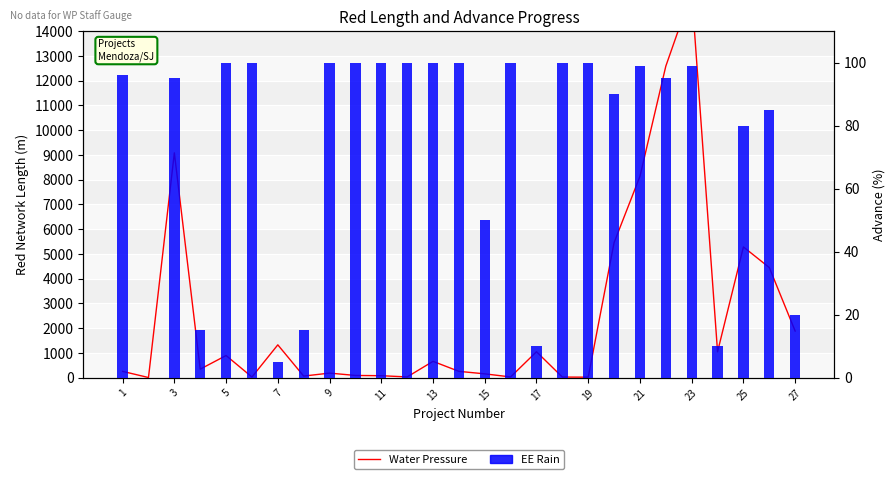

Which series changed the most between 17 and 25?

Water Pressure